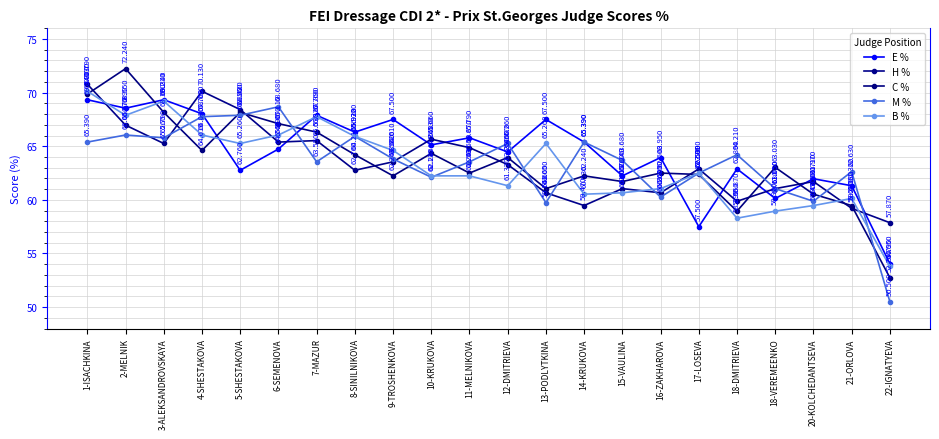

Between 2-MELNIK and 8-SINILNIKOVA, which series saw the biggest shift?

C %